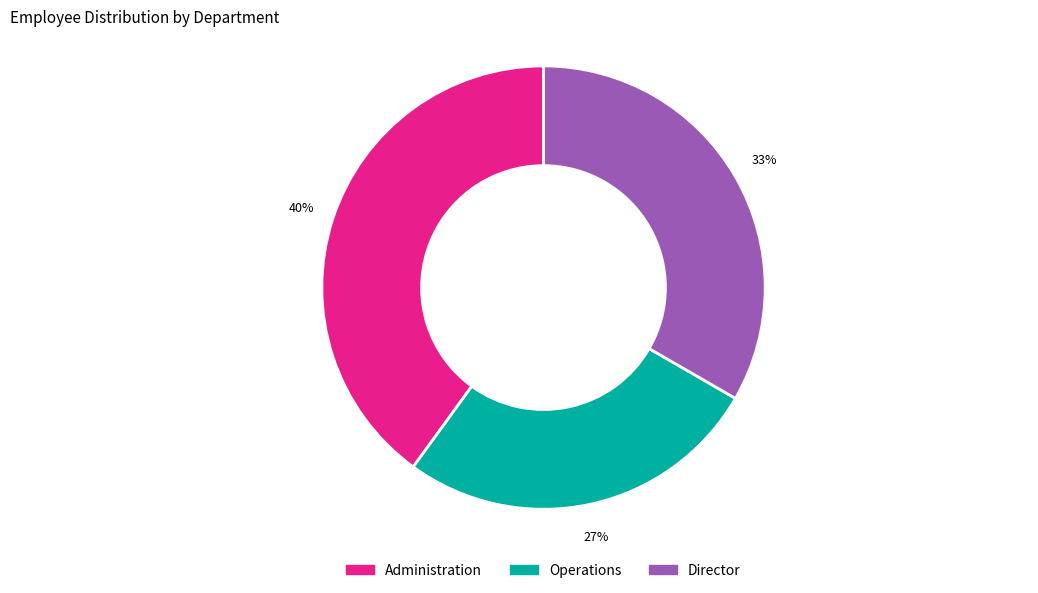

Combined, do Director and Operations account for over 50%?

Yes